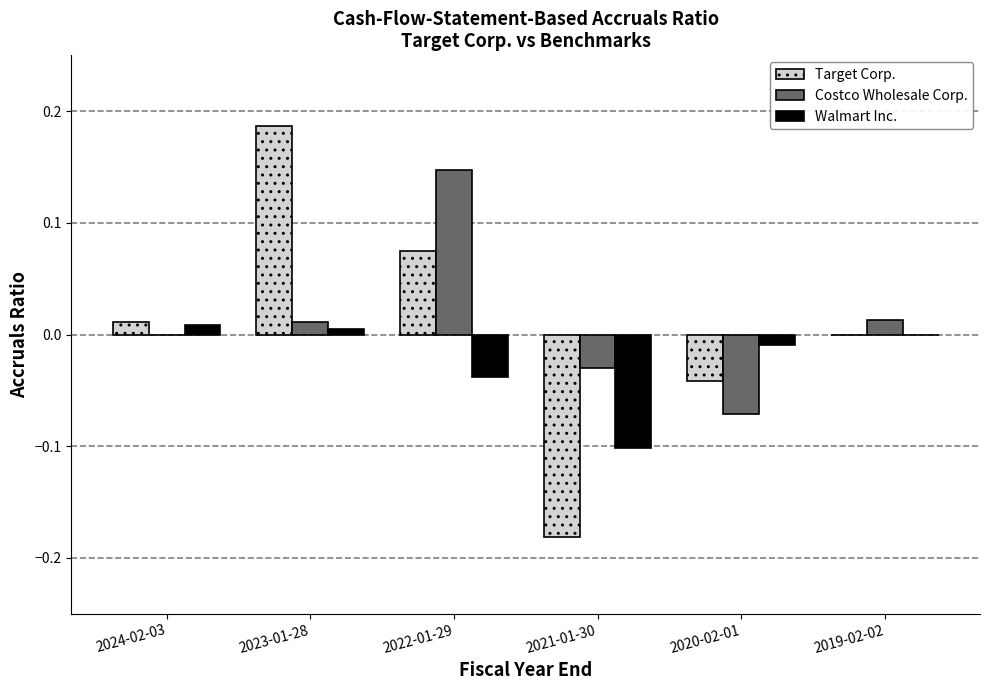

Which series changed the most between 2024-02-03 and 2022-01-29?

Costco Wholesale Corp.